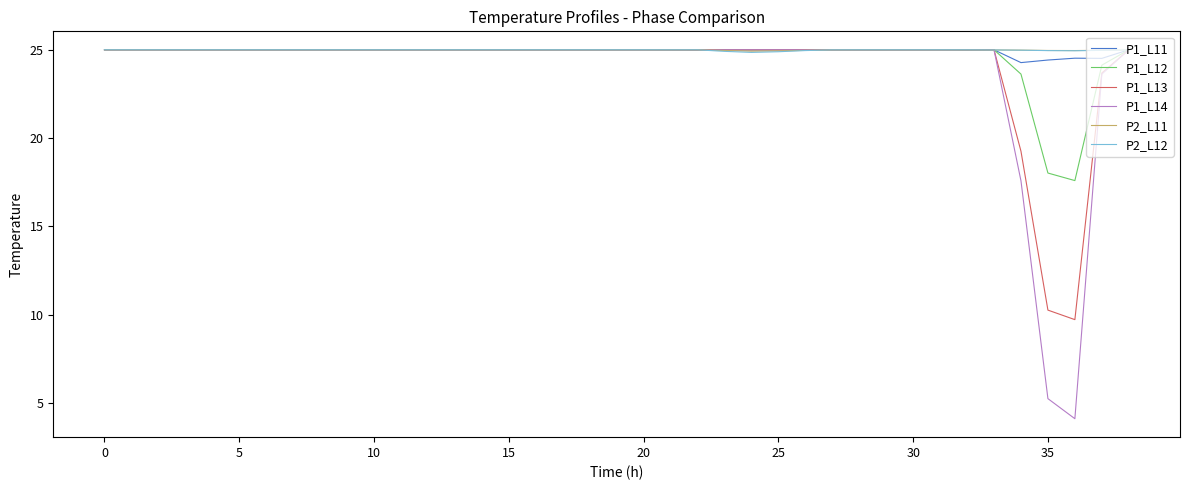

How many distinct data groups are displayed?

6